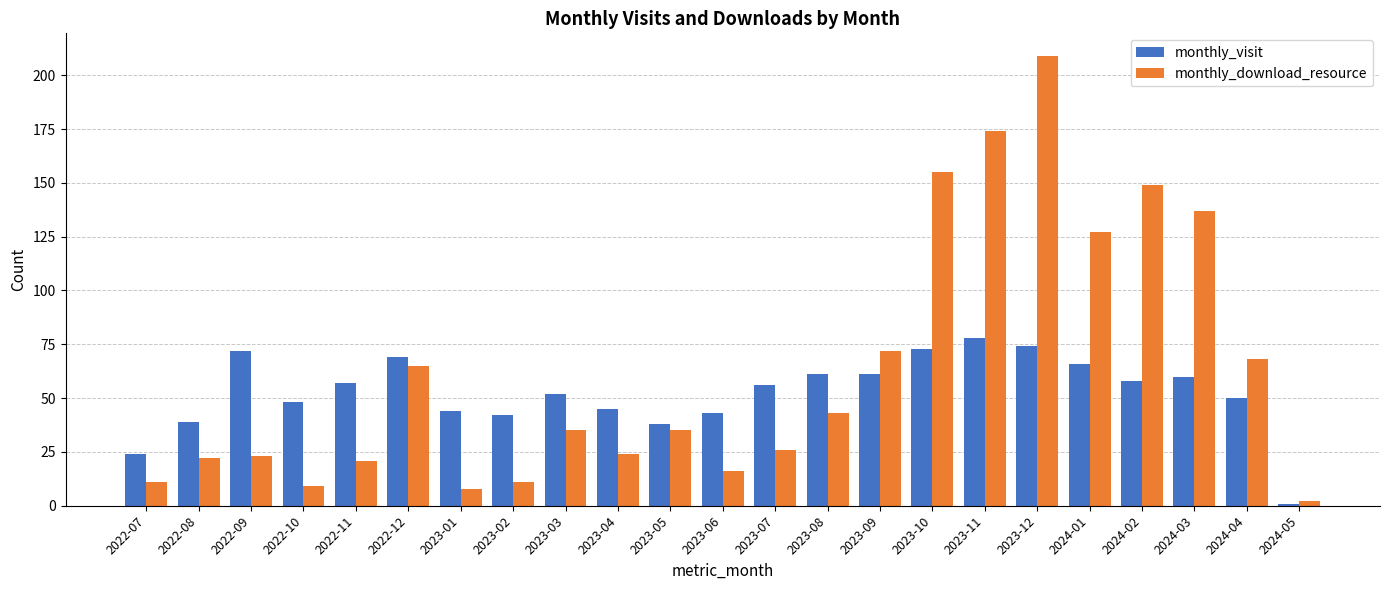

The monthly_download_resource series shows 127 at 2024-01. True or false?

True